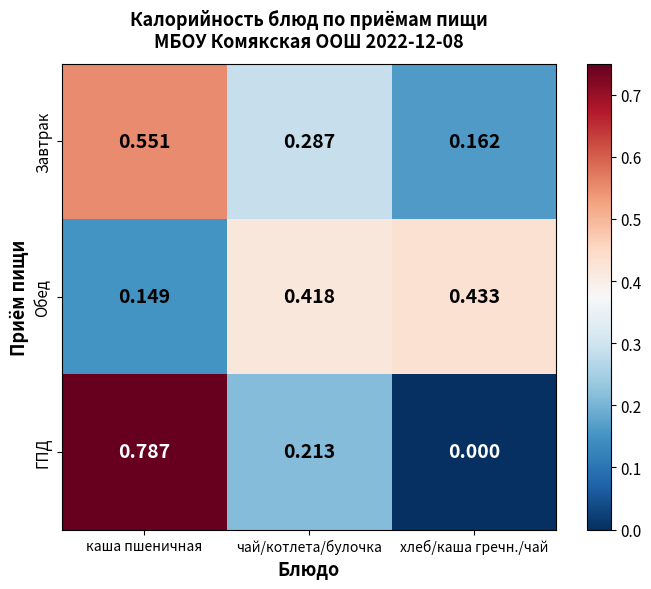

Which label corresponds to the largest value in the chart?

каша пшеничная